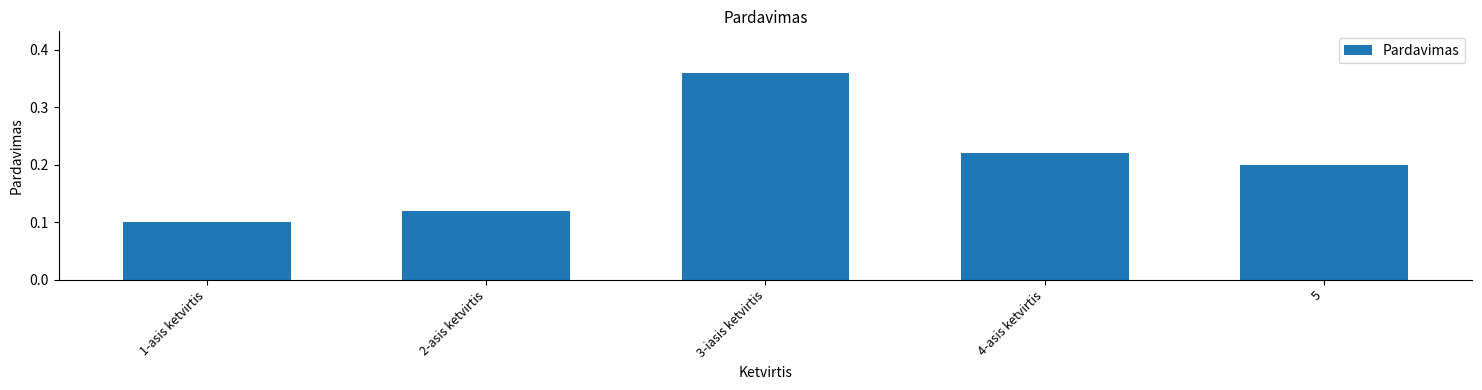

What is the label of the 4th bar from the right?

2-asis ketvirtis